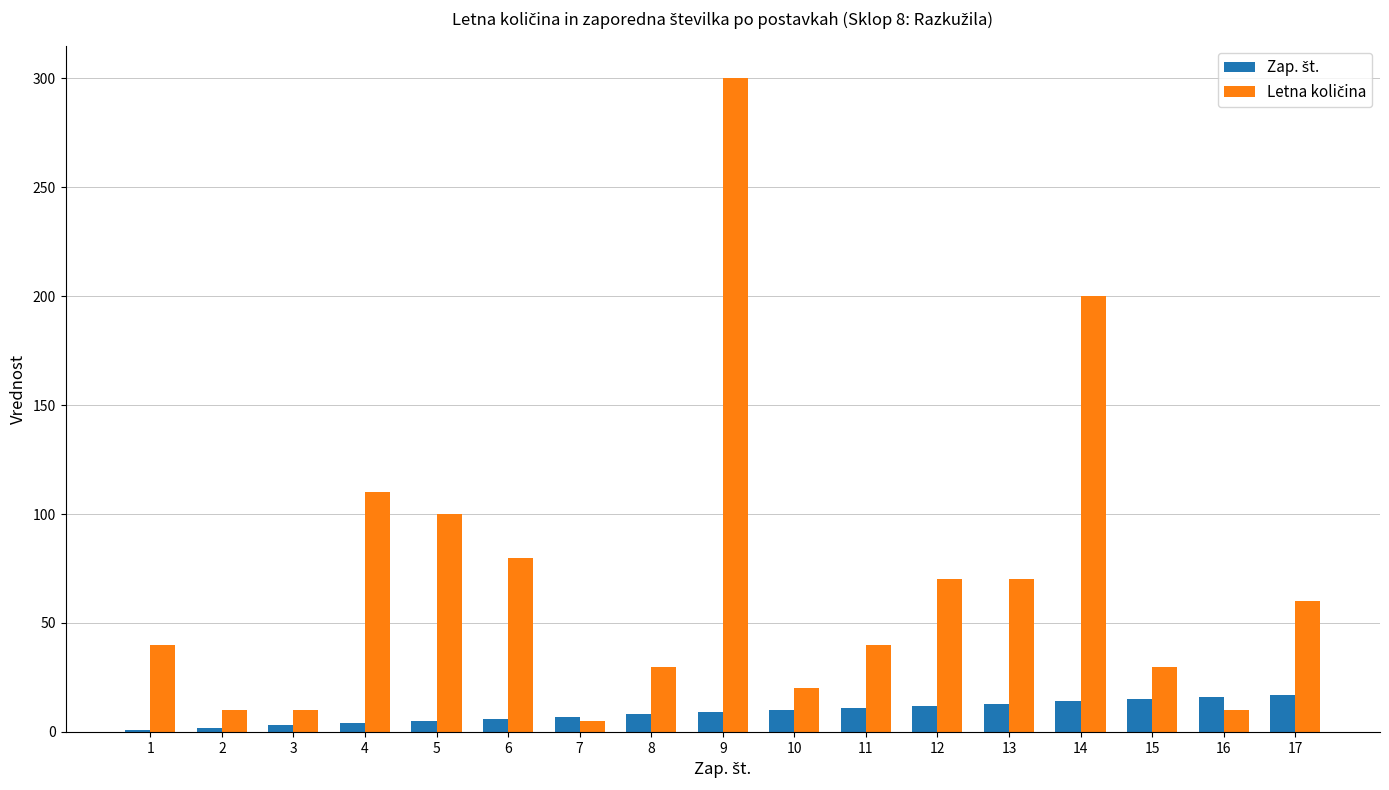

Which category has the highest value across all series?

9